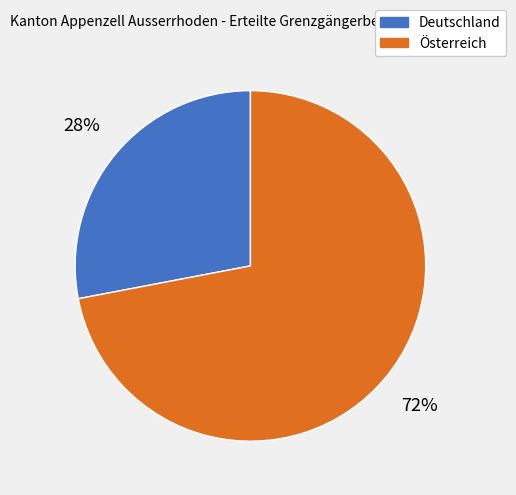

Which slice represents more than half of the pie?

Österreich